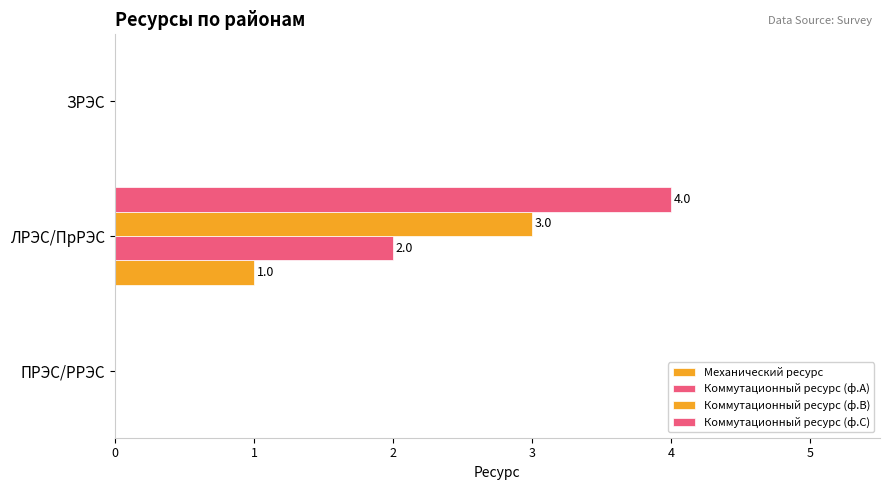

Count the number of data series in this chart.

4